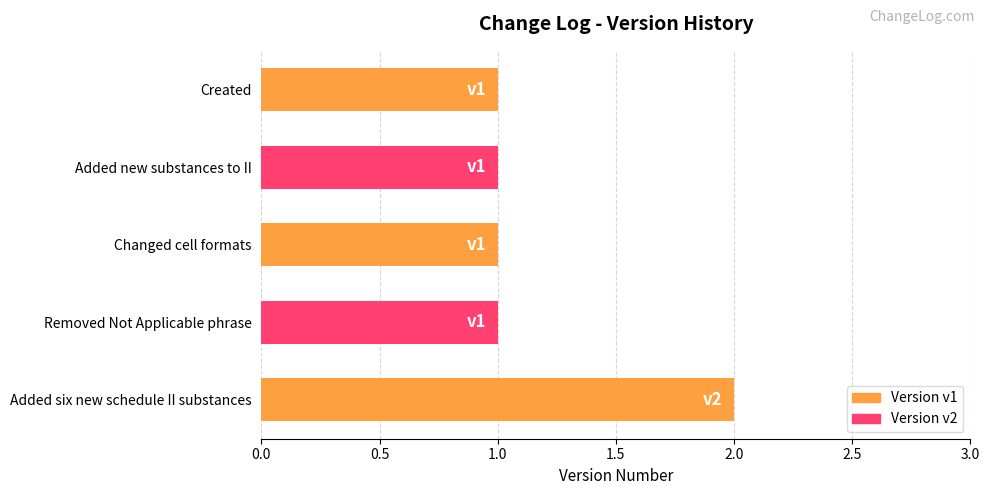

How many bars are there in total?

5